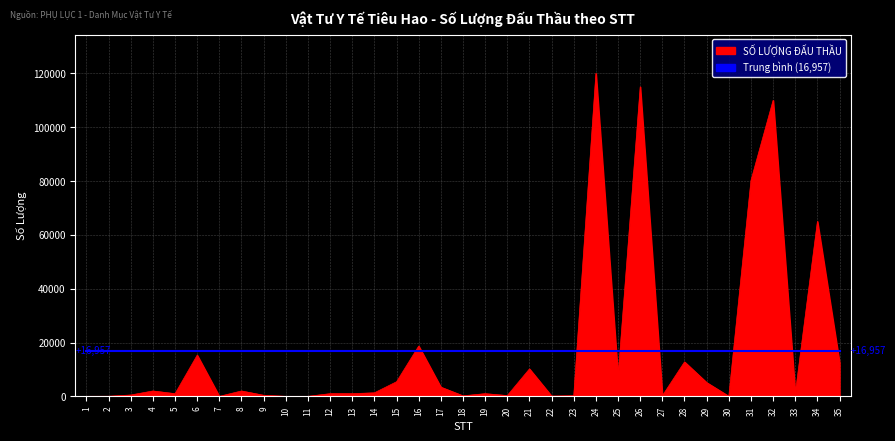

What is the greatest value displayed?

120000.0